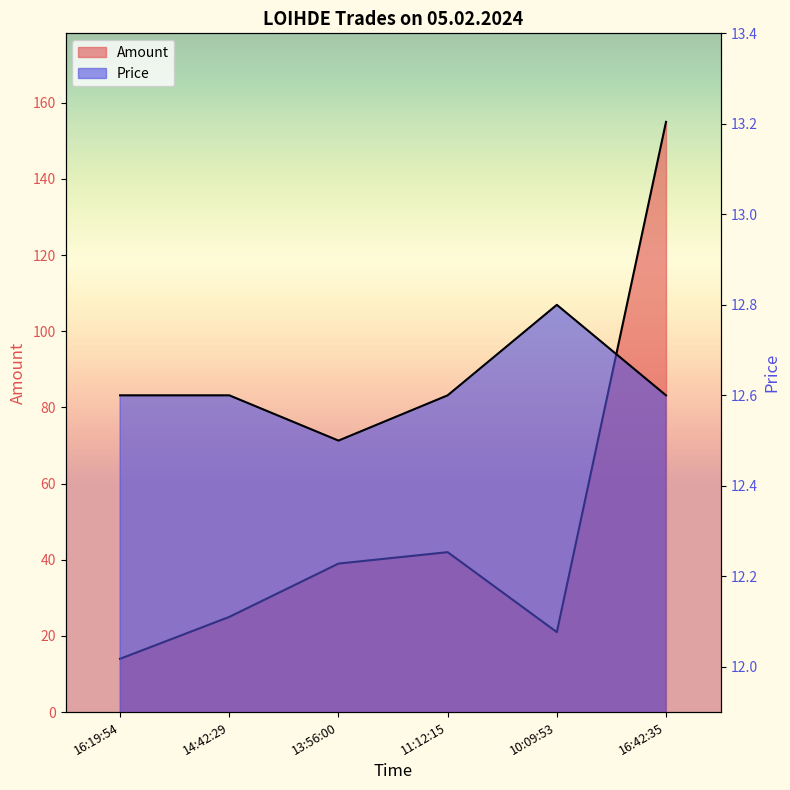

In Amount, how many points are higher than both neighbors (excluding endpoints)?

1